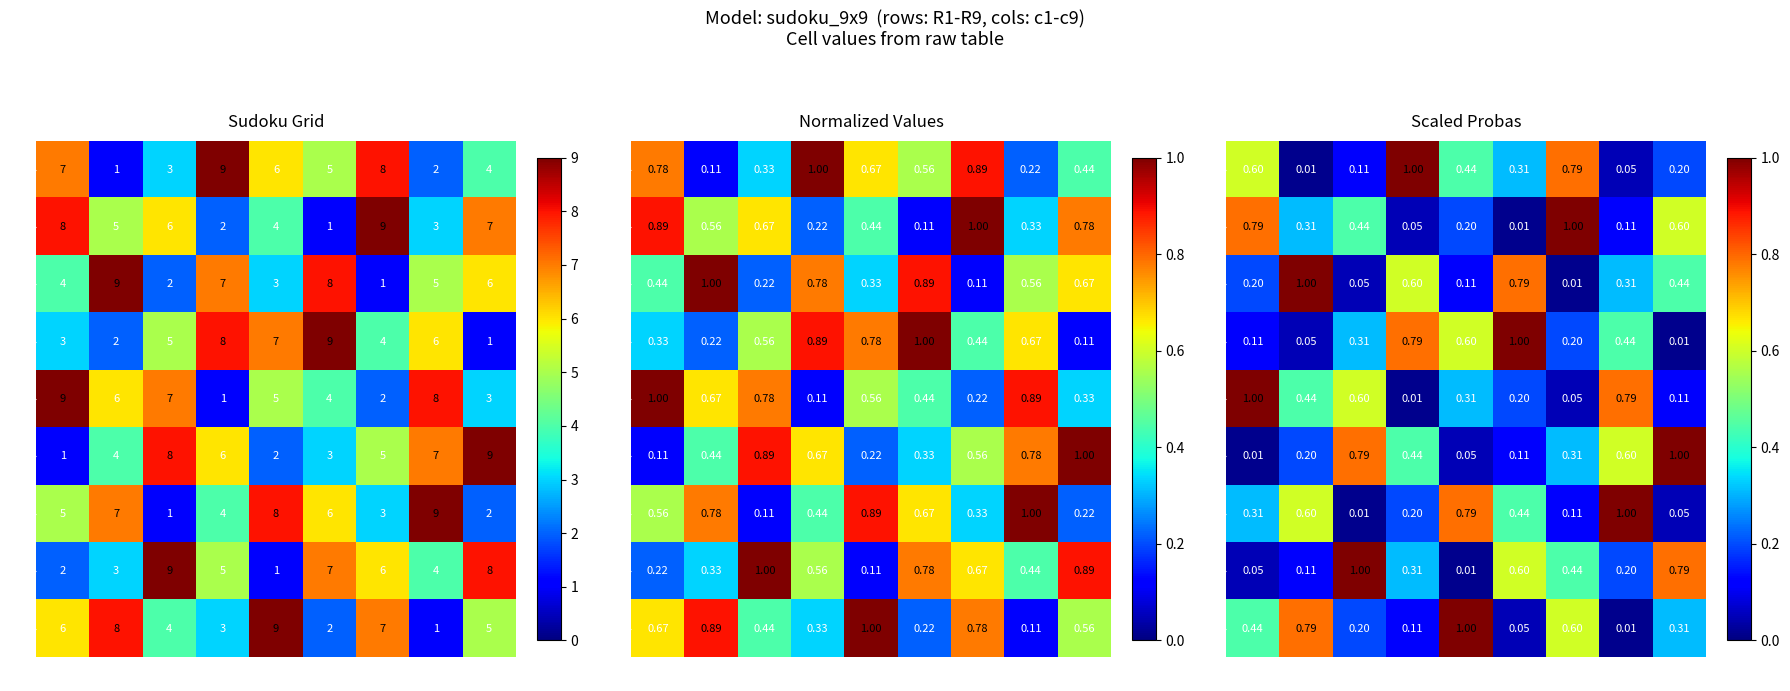

Which series has the largest total across all categories?

R1